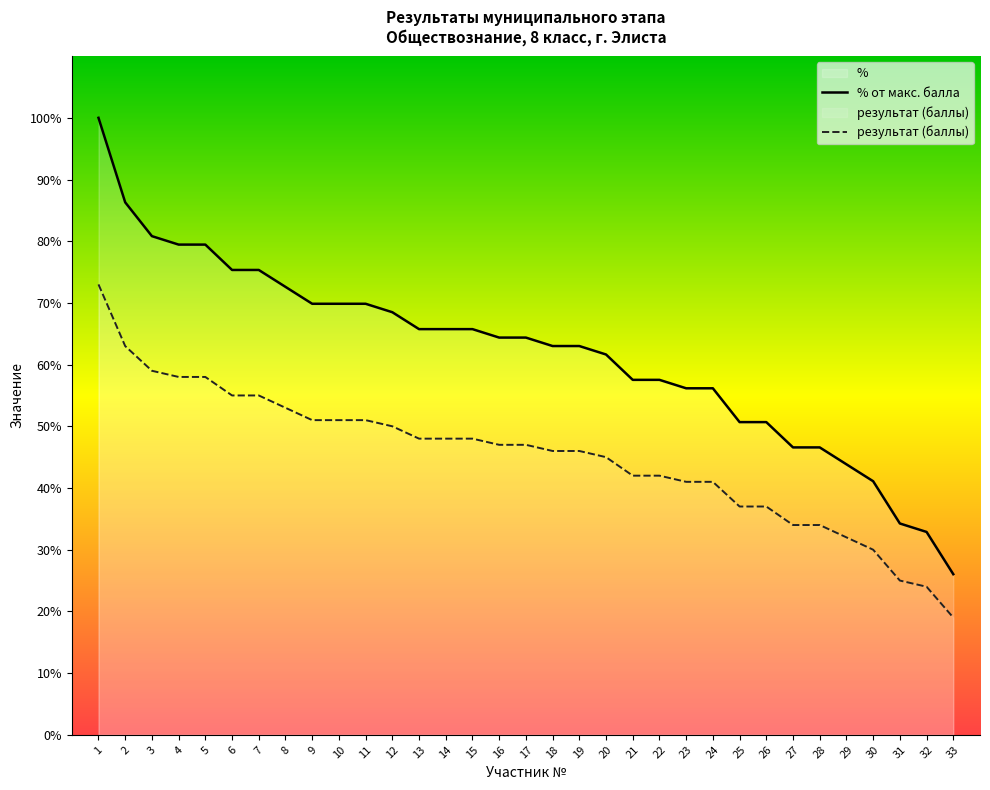

What is the minimum value for результат (баллы)?

19.0